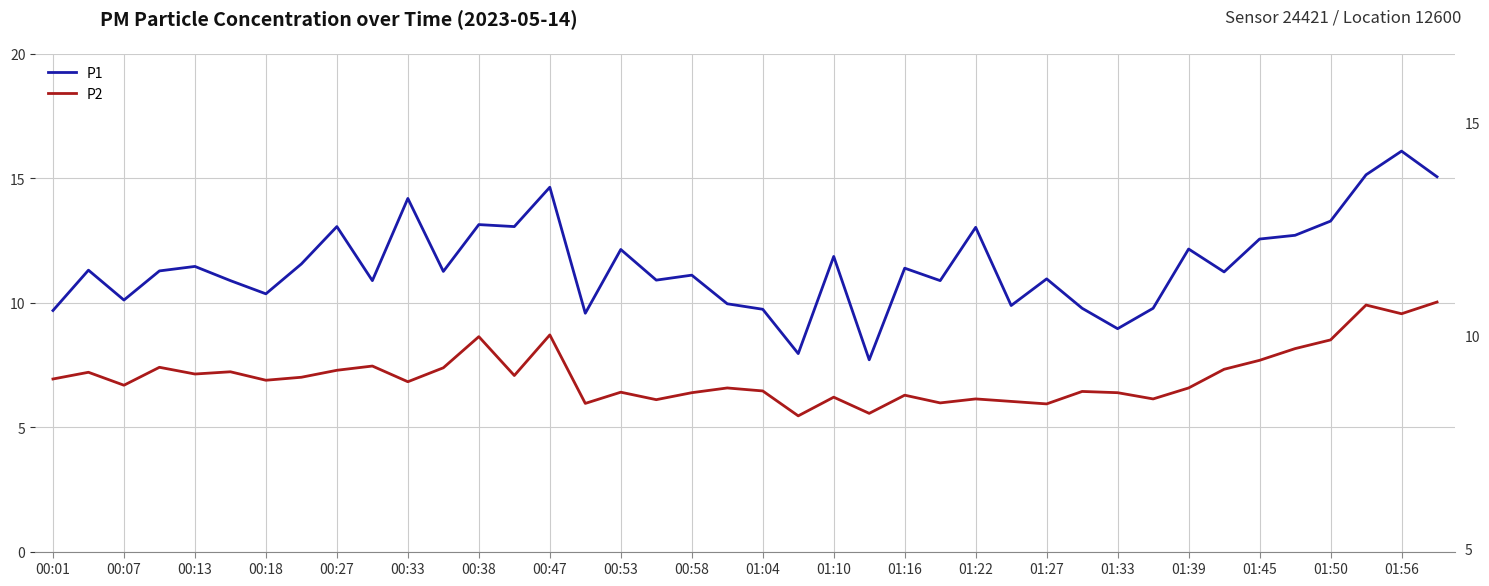

What is the total value across all series at 00:58?

18.3